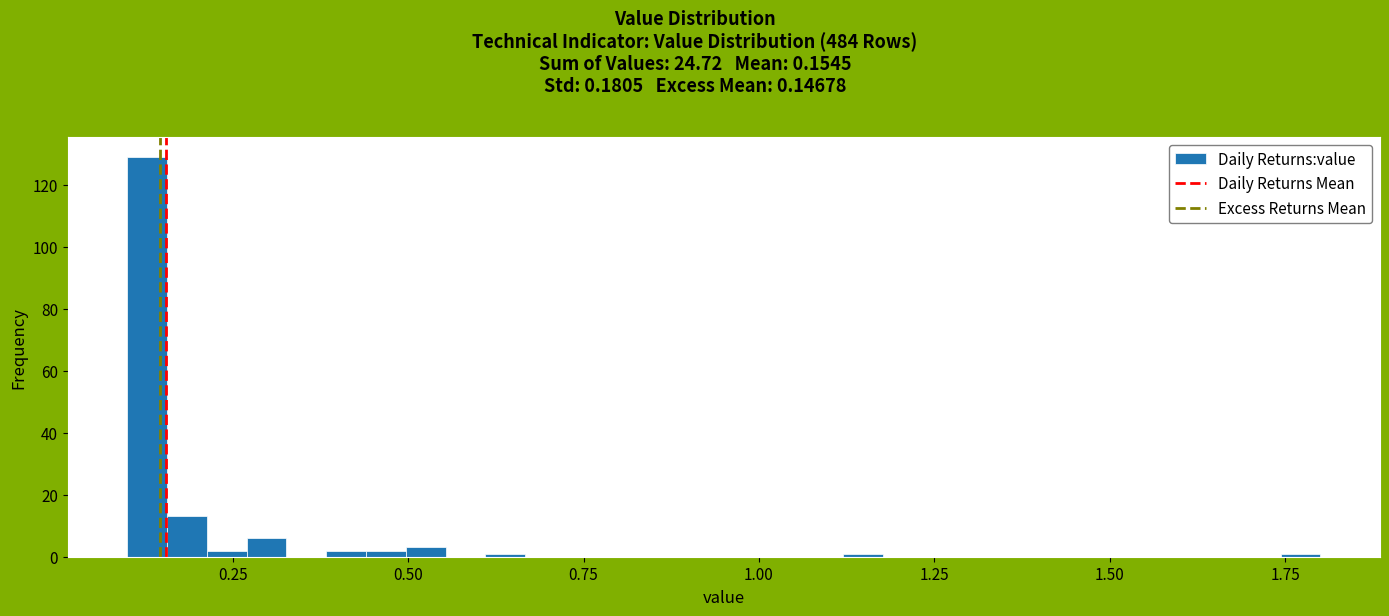

Read against the x-axis, roughly where is the centre of the tallest bar?

0.15